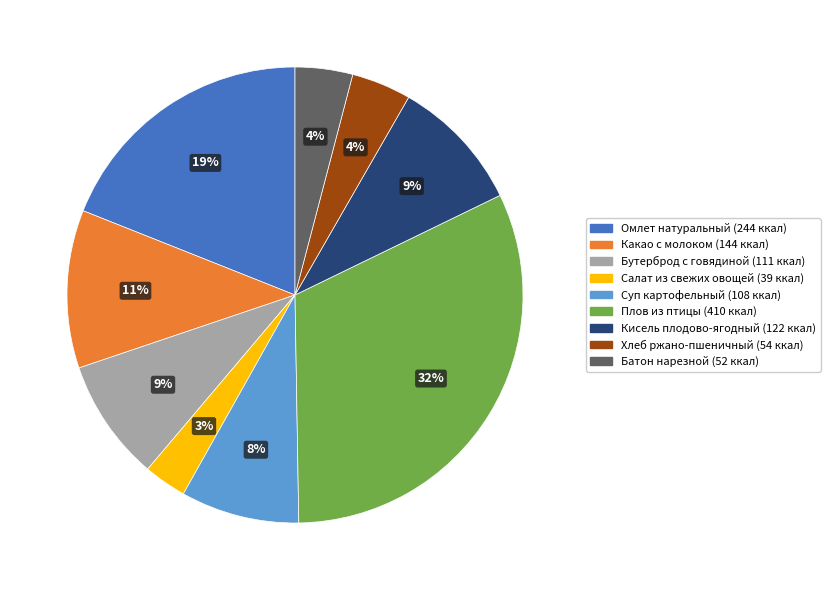

Is there a majority slice in this chart?

No